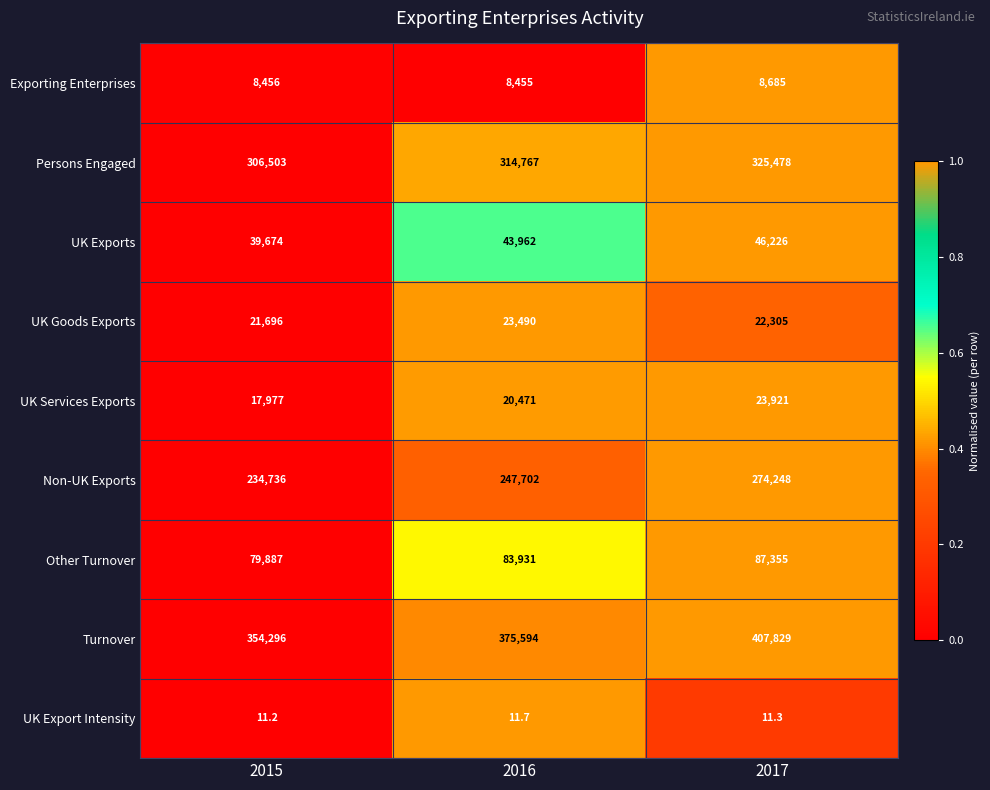

Count the number of data series in this chart.

9